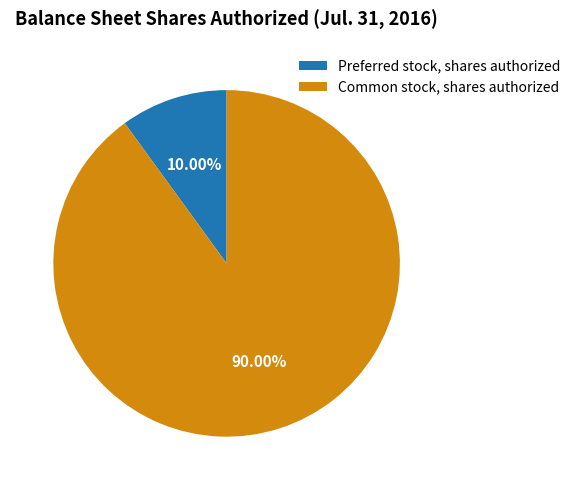

To the nearest percent, what is the combined percentage of Common stock, shares authorized and Preferred stock, shares authorized?

100%